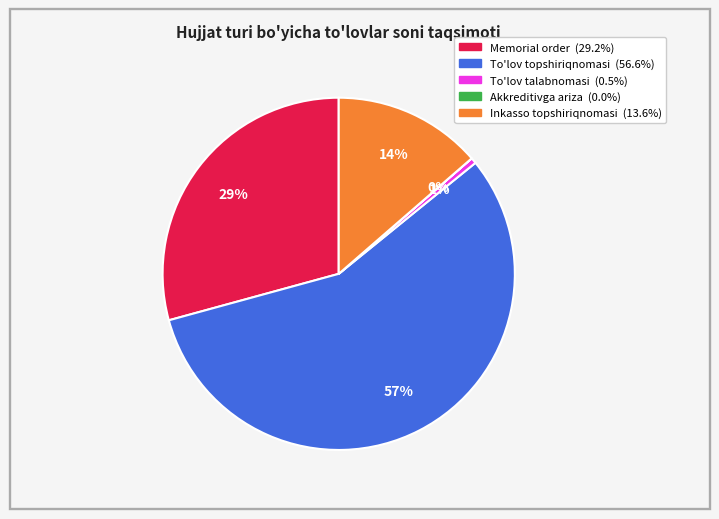

Does To'lov topshiriqnomasi account for over 50% of the chart?

Yes